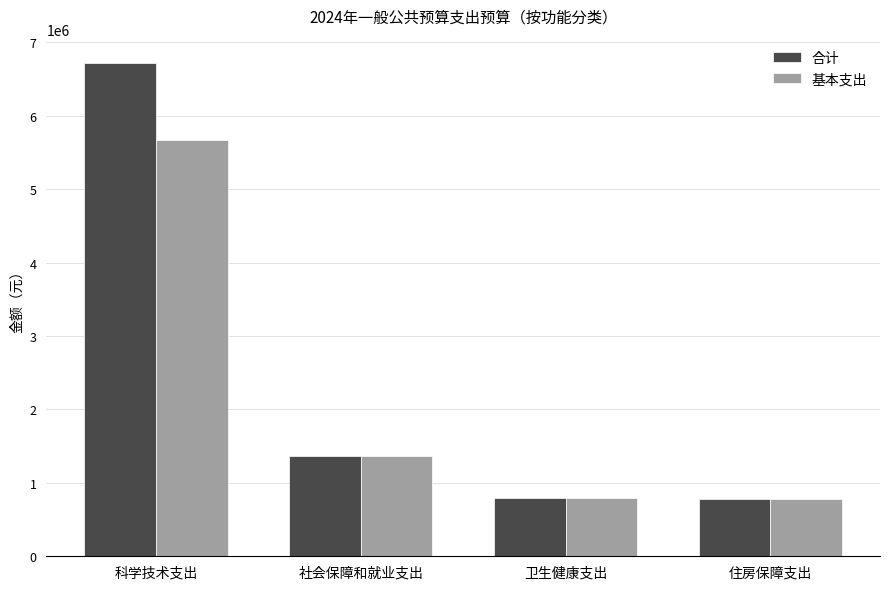

What is the highest value of the 基本支出 series?

5662719.8